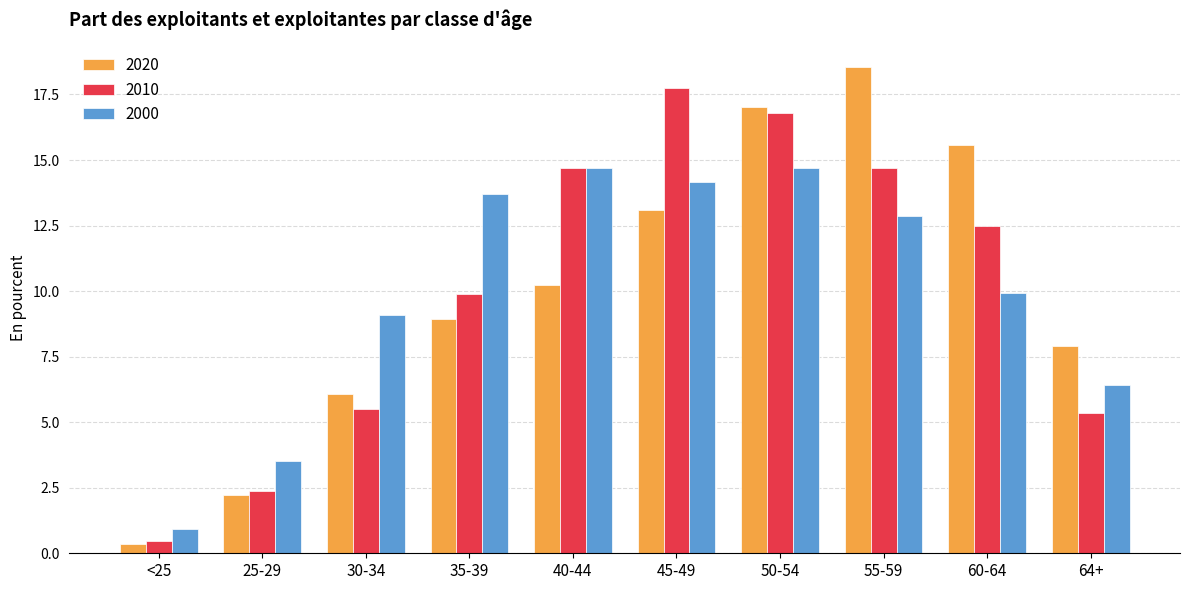

List the series in order of their peak value, lowest first.

2000, 2010, 2020